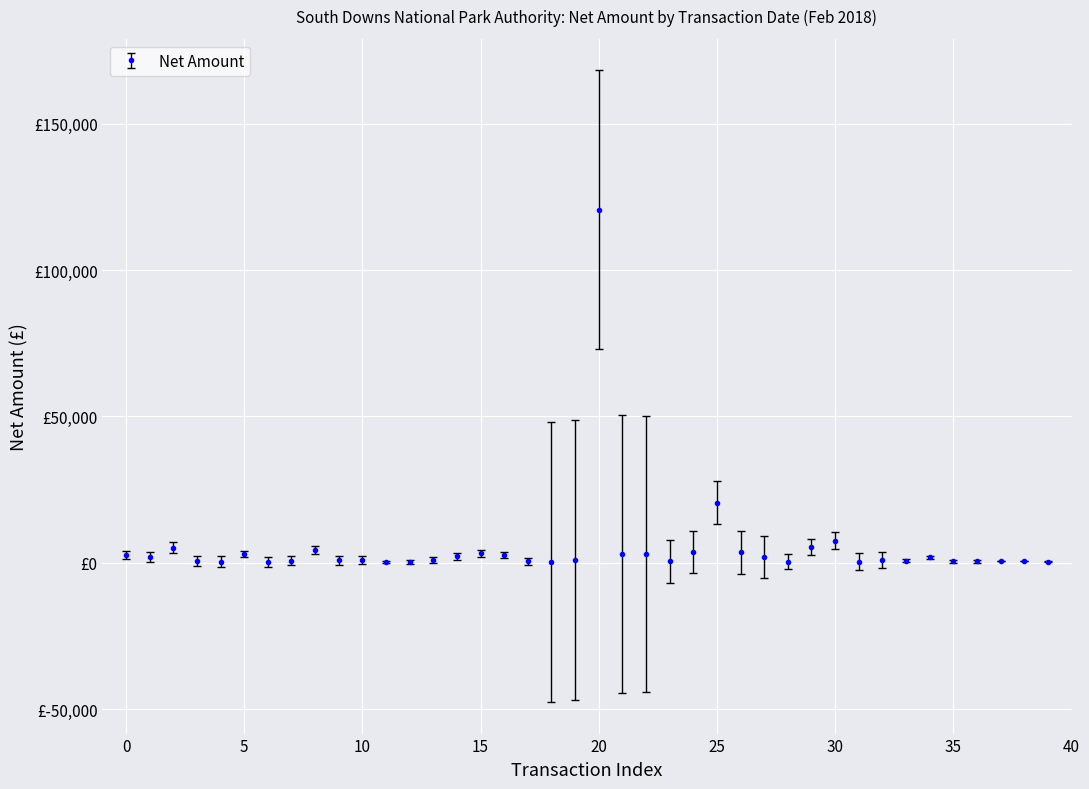

Does the chart have visible grid lines?

Yes